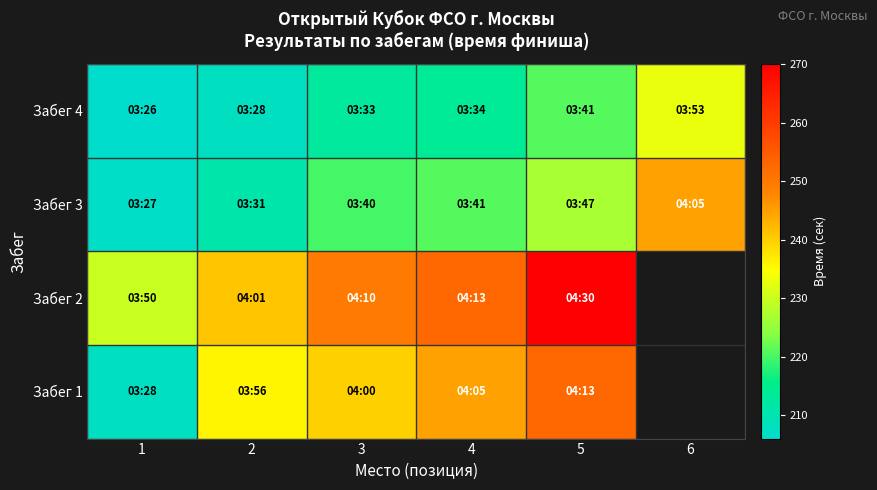

Is it true that Забег 2 equals 0.0 at 5?

True